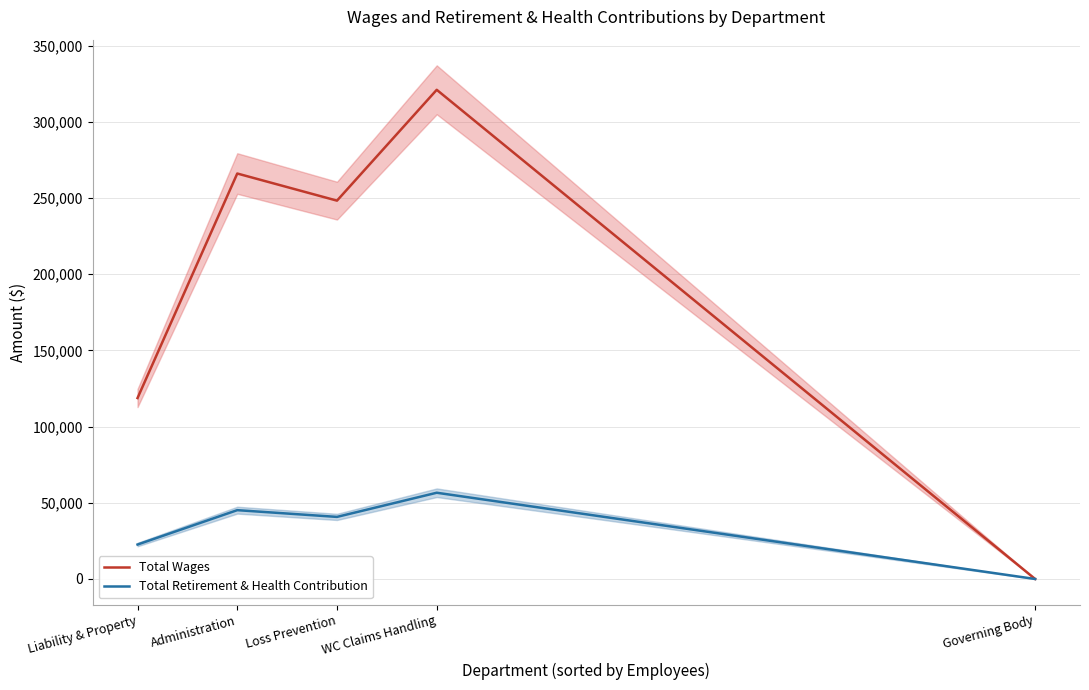

True or false: Total Wages and Total Retirement & Health Contribution intersect in this chart.

False